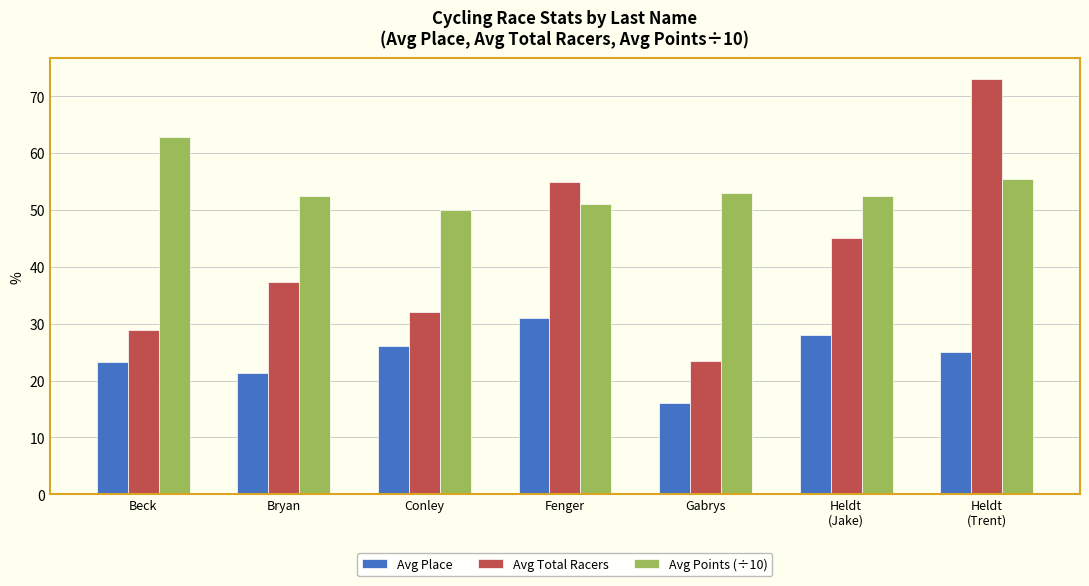

At how many categories does at least one series exceed 47?

7